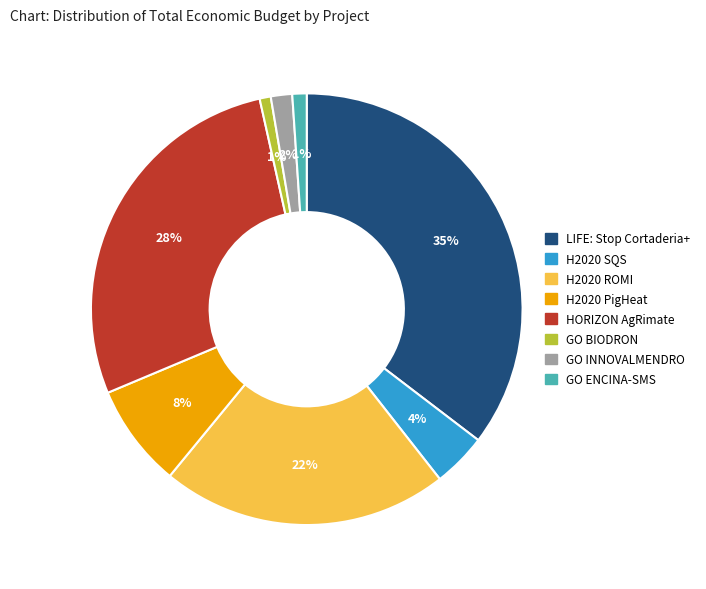

How many slices are in this pie chart?

8